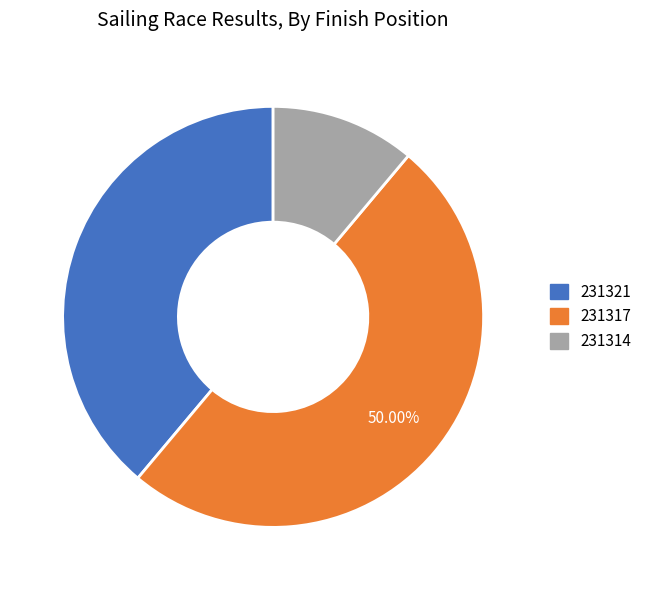

True or false: 231314 accounts for 11% of the total.

True